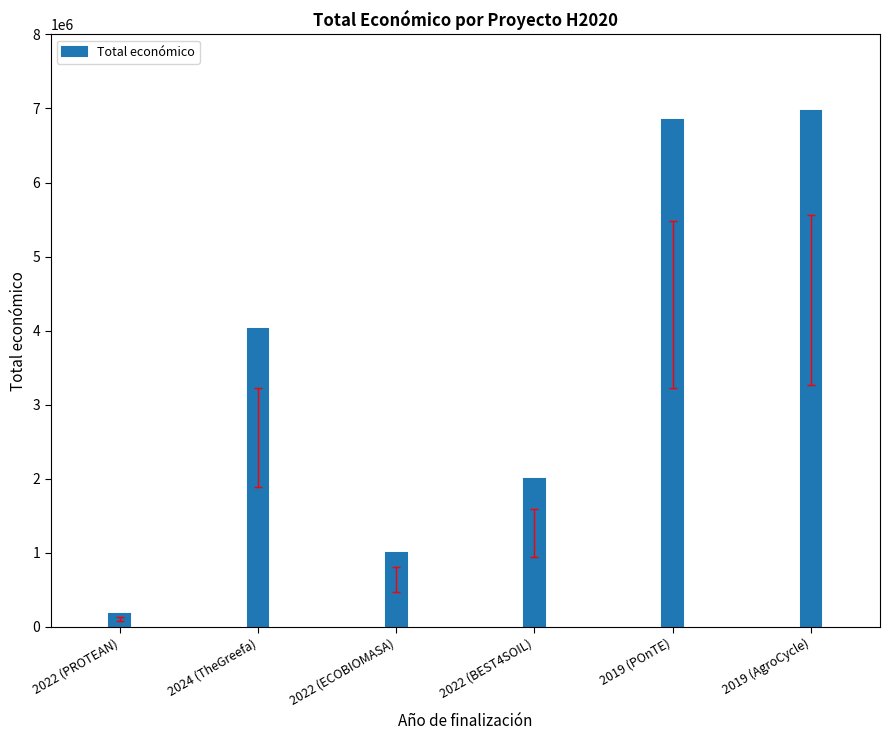

Reading left to right, what are all the values shown in this chart?

172932	4029238	1003835	1998299	6850000	6960293